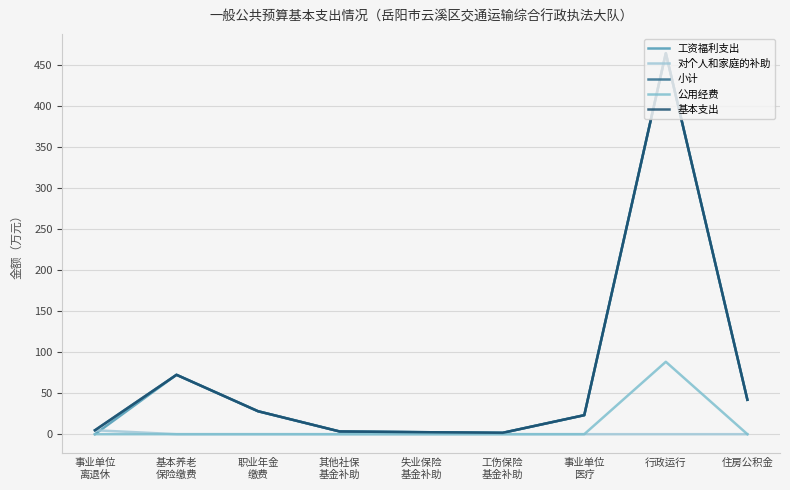

At 其他社保
基金补助, list the series in order from largest to smallest.

工资福利支出, 小计, 基本支出, 对个人和家庭的补助, 公用经费